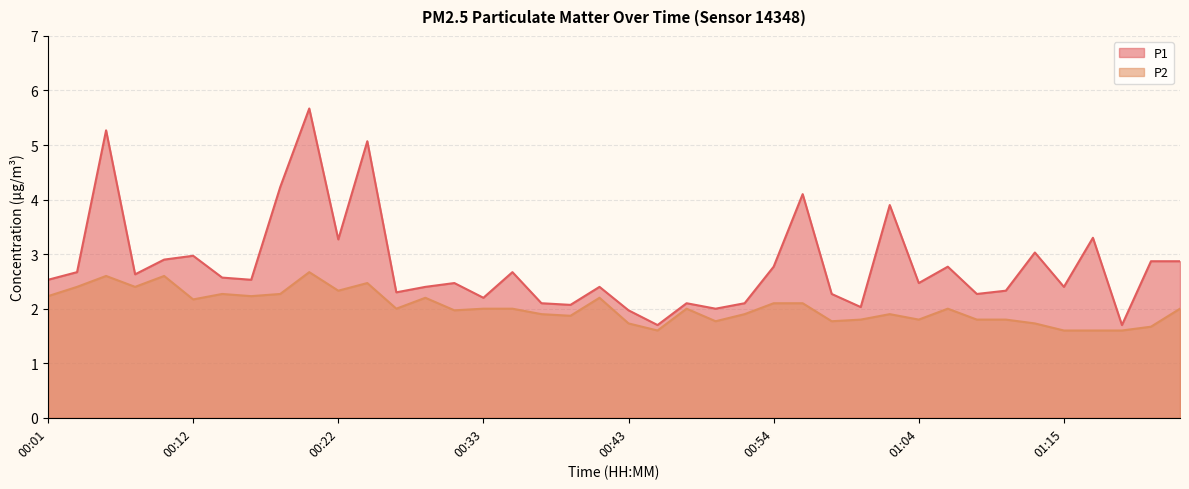

What are all the series names shown in the legend?

P1, P2